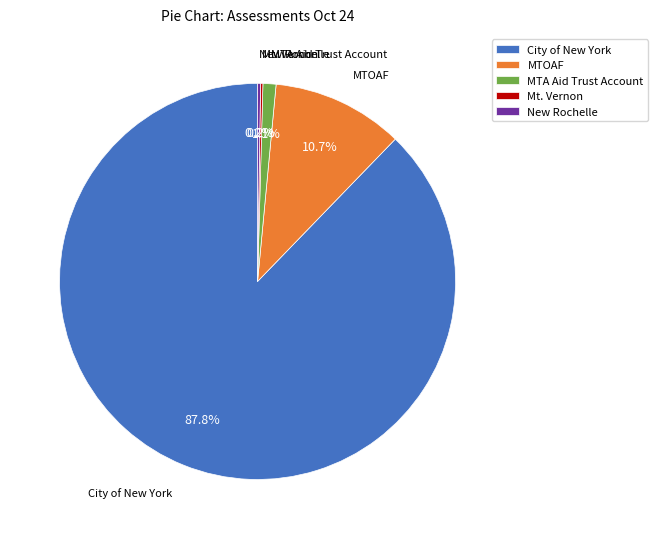

What is the ratio of the value at City of New York to the value at MTOAF?

8.2